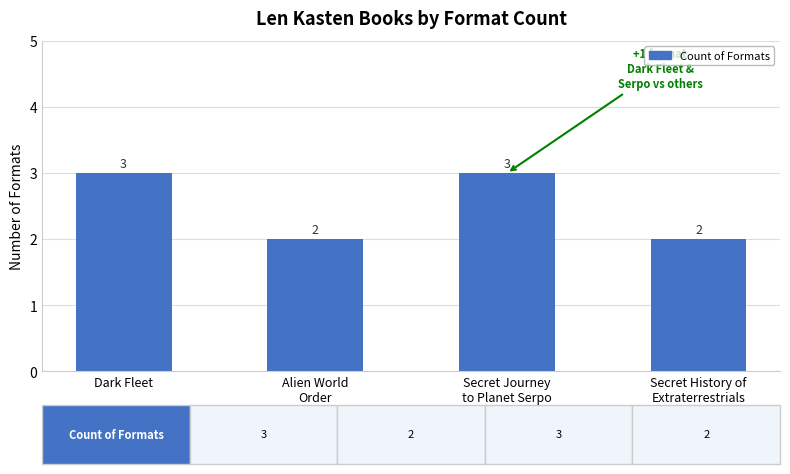

Reading left to right, list all the values displayed in this chart.

Dark Fleet=3	Alien World
Order=2	Secret Journey
to Planet Serpo=3	Secret History of
Extraterrestrials=2